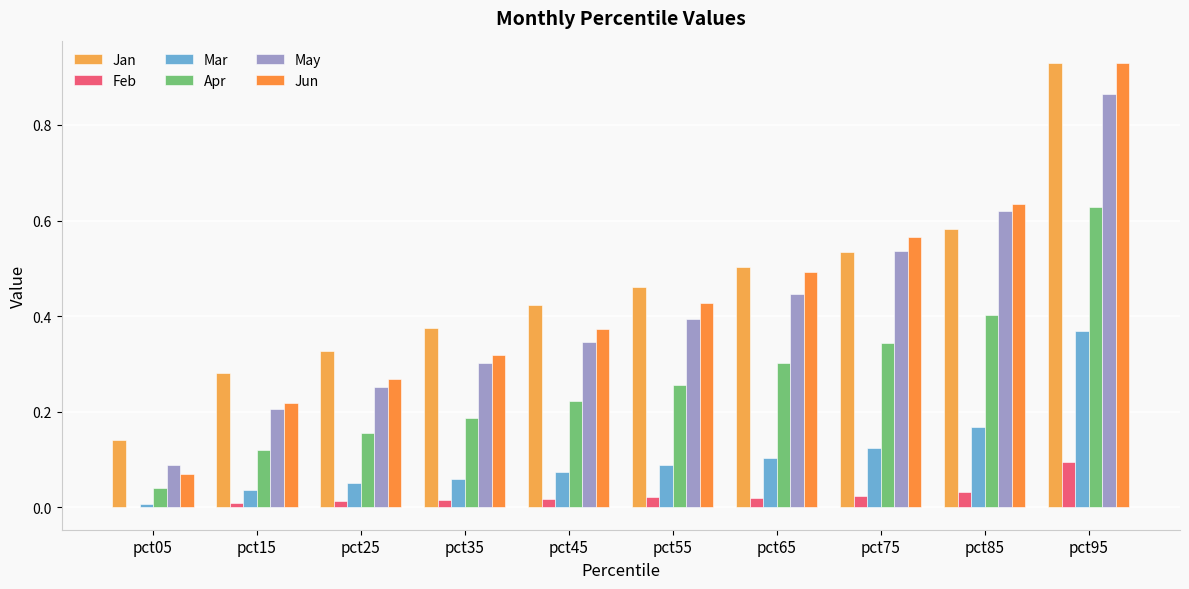

At which category is the sum across all series the highest?

pct95